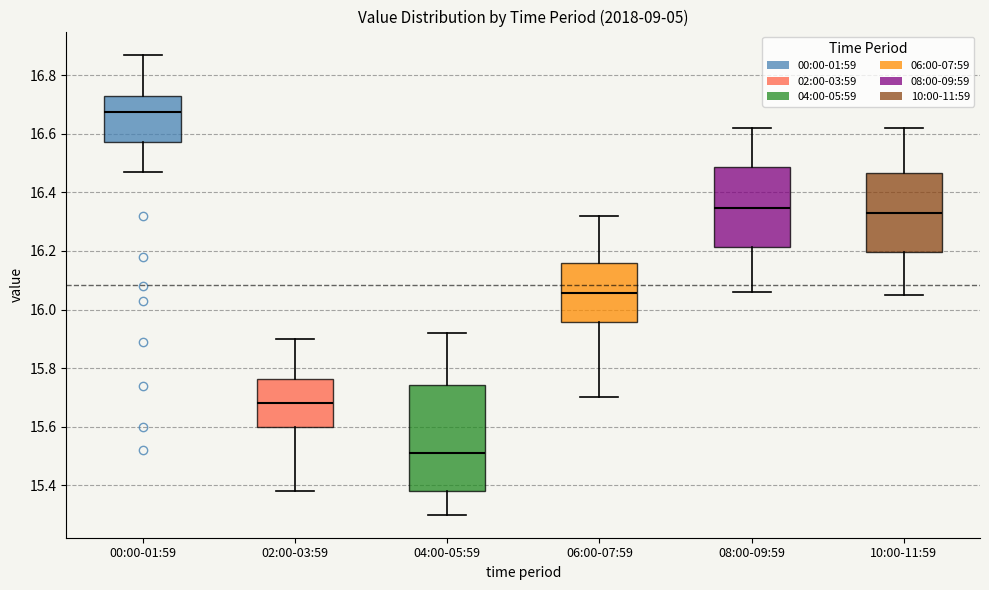

Comparing the boxes themselves (not the whiskers), which one is the tallest?

04:00-05:59